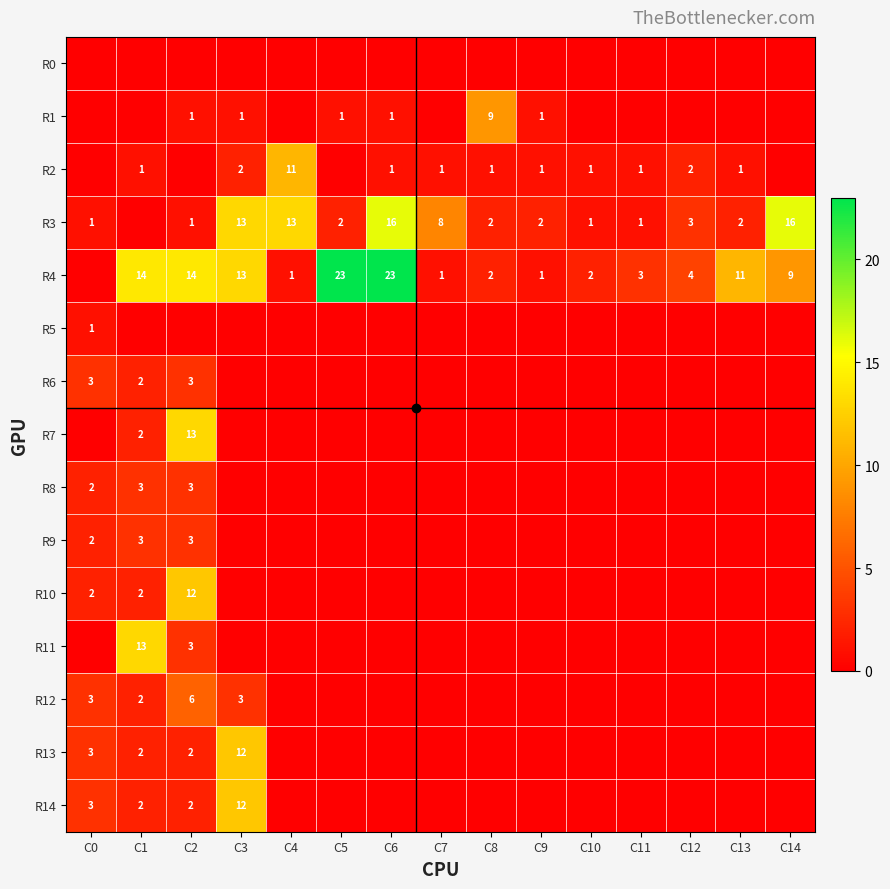

Between C9 and C6, which is larger?

C9